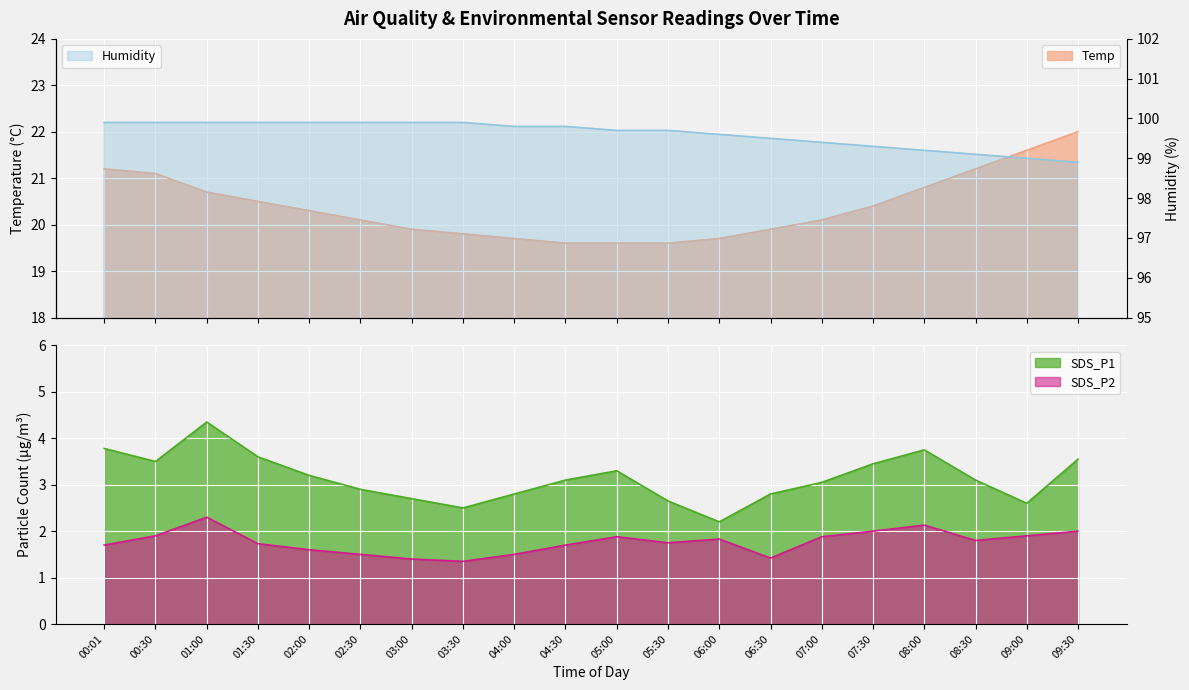

True or false: SDS_P2 and Humidity intersect in this chart.

False